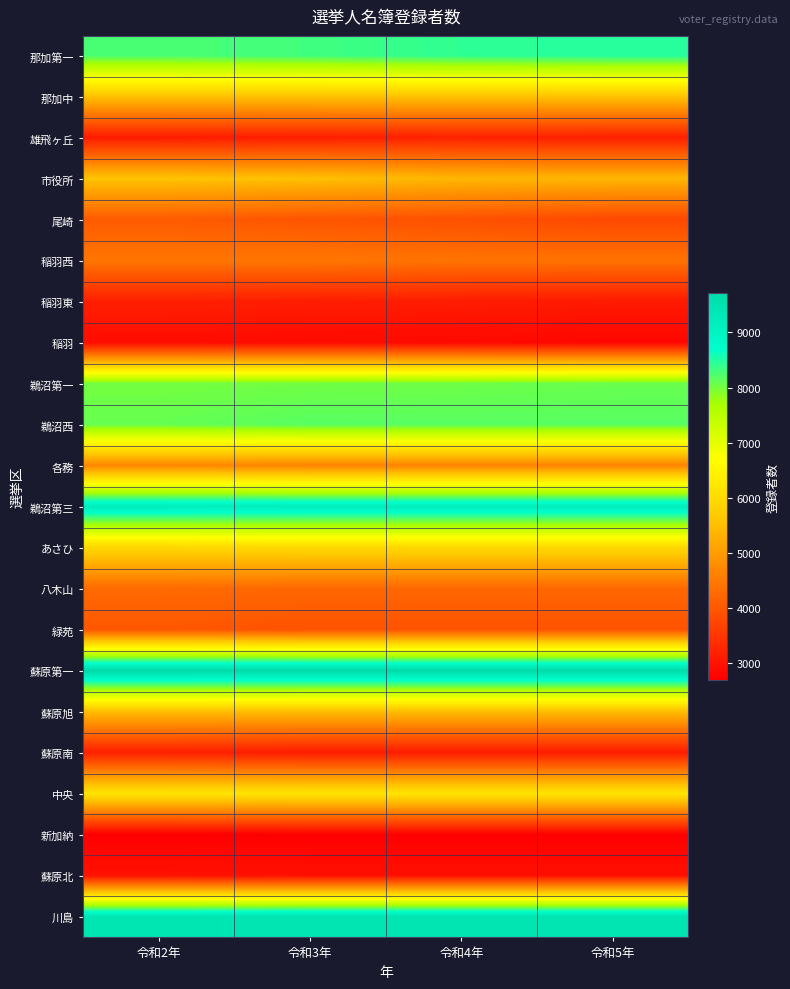

At 令和4年, list the series in order from largest to smallest.

蘇原第一, 川島, 鵜沼第三, 那加第一, 鵜沼西, 鵜沼第一, 中央, あさひ, 那加中, 蘇原旭, 市役所, 各務, 稲羽西, 八木山, 緑苑, 尾崎, 雄飛ヶ丘, 稲羽東, 蘇原南, 蘇原北, 稲羽, 新加納